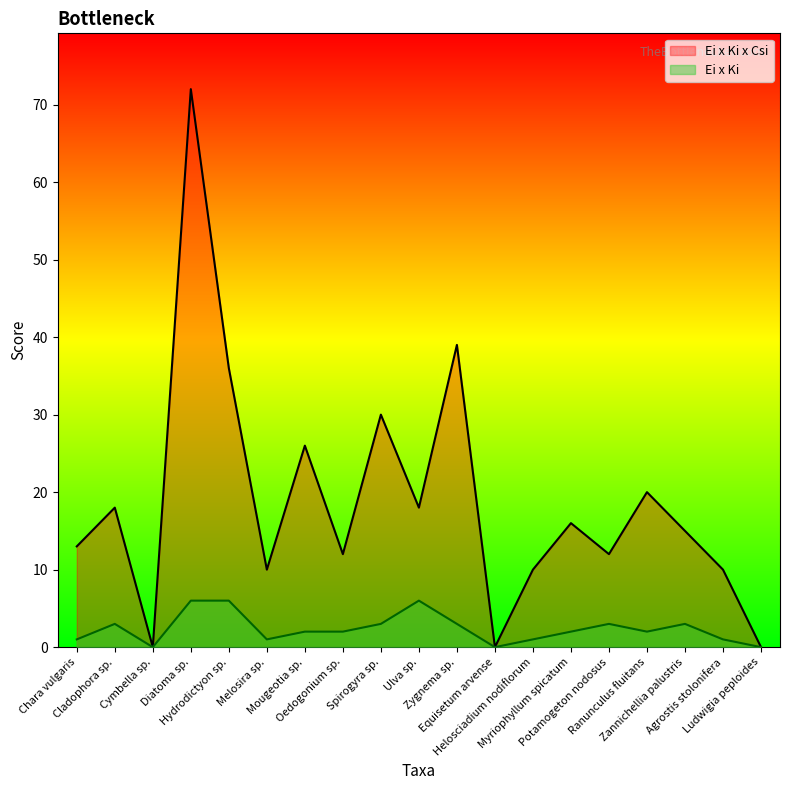

Does the chart have visible grid lines?

No